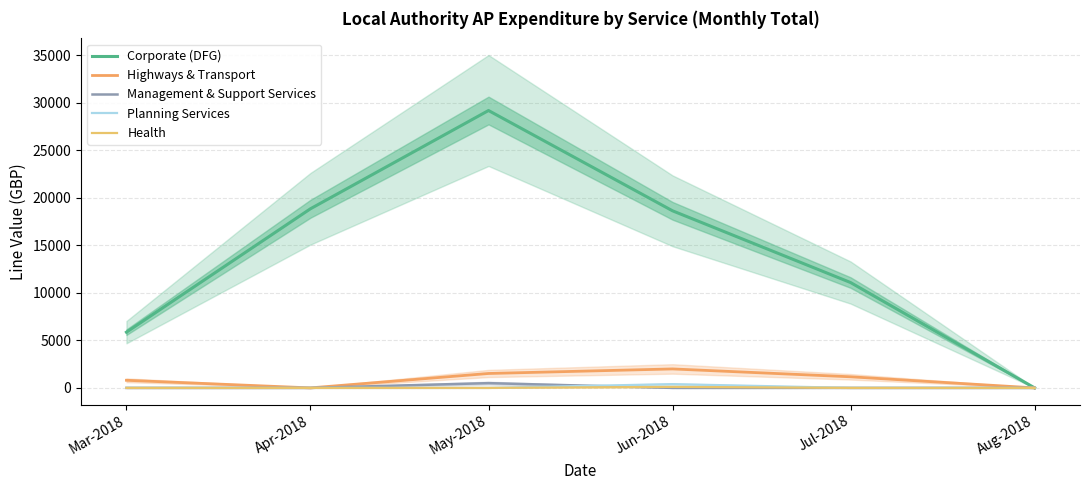

Is the value of Corporate (DFG) at Aug-2018 greater than the value of Planning Services at Jun-2018?

No